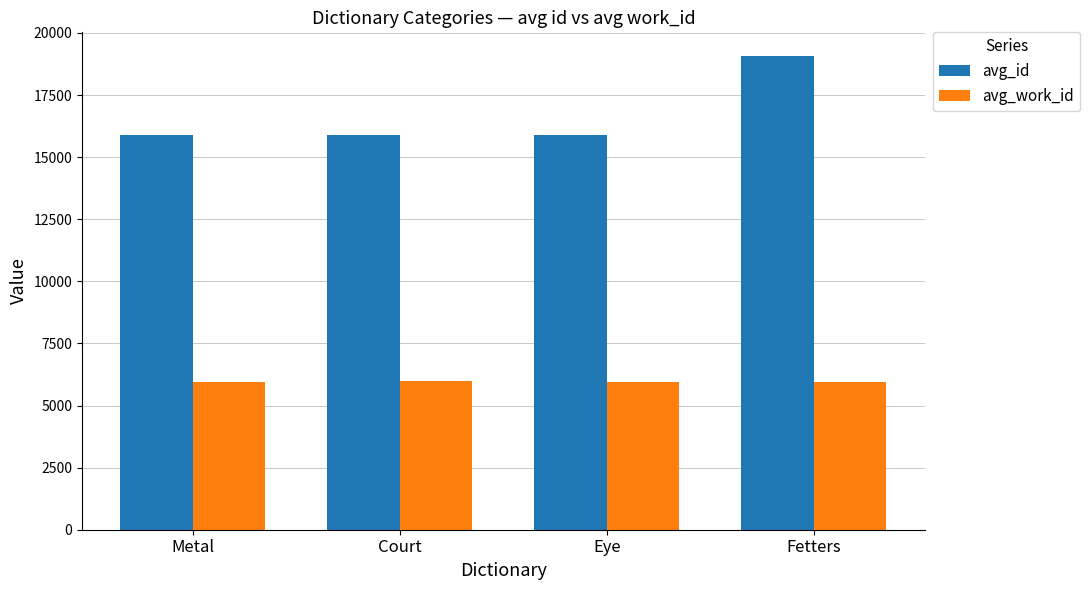

What is the smallest value displayed?

5962.0